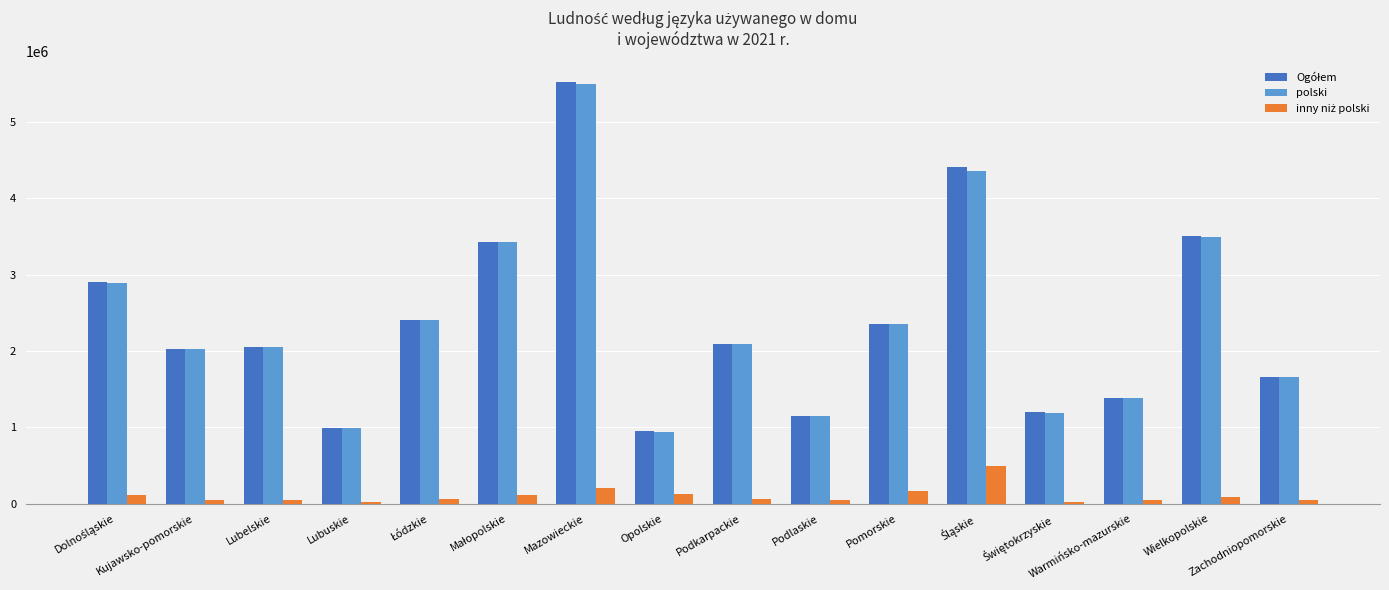

What is the difference between the second highest and minimum values in the polski series?

3416798